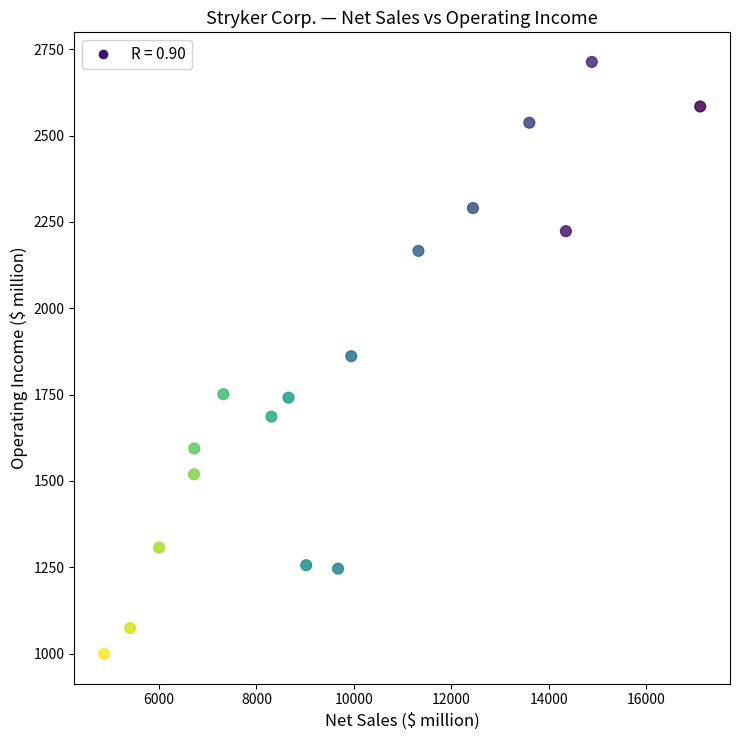

What is the range of Y values (max minus min)?

1714